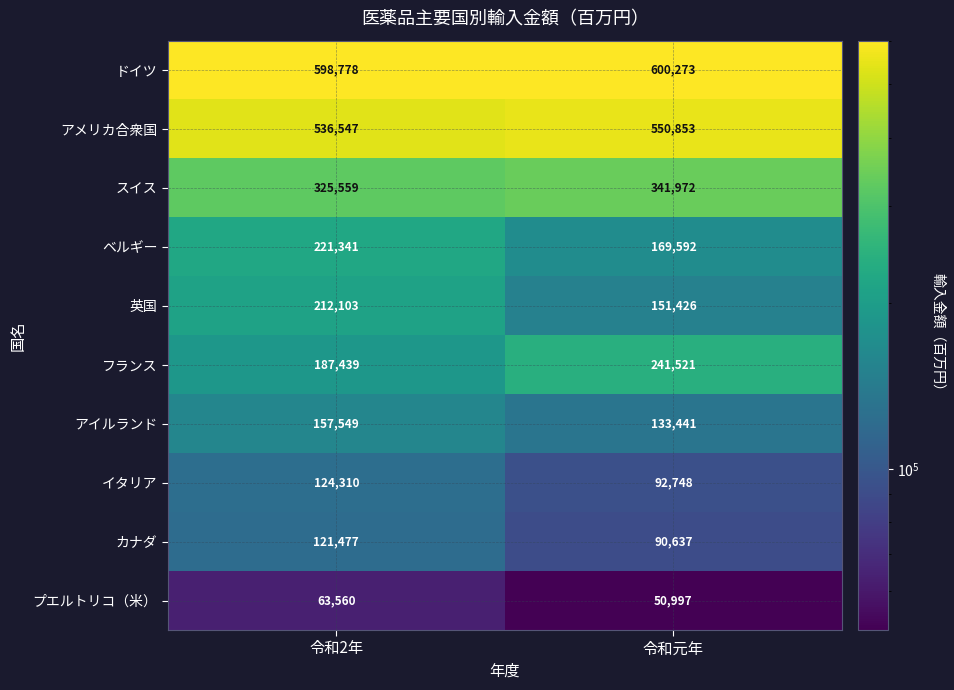

What is the maximum value shown in the chart?

600273